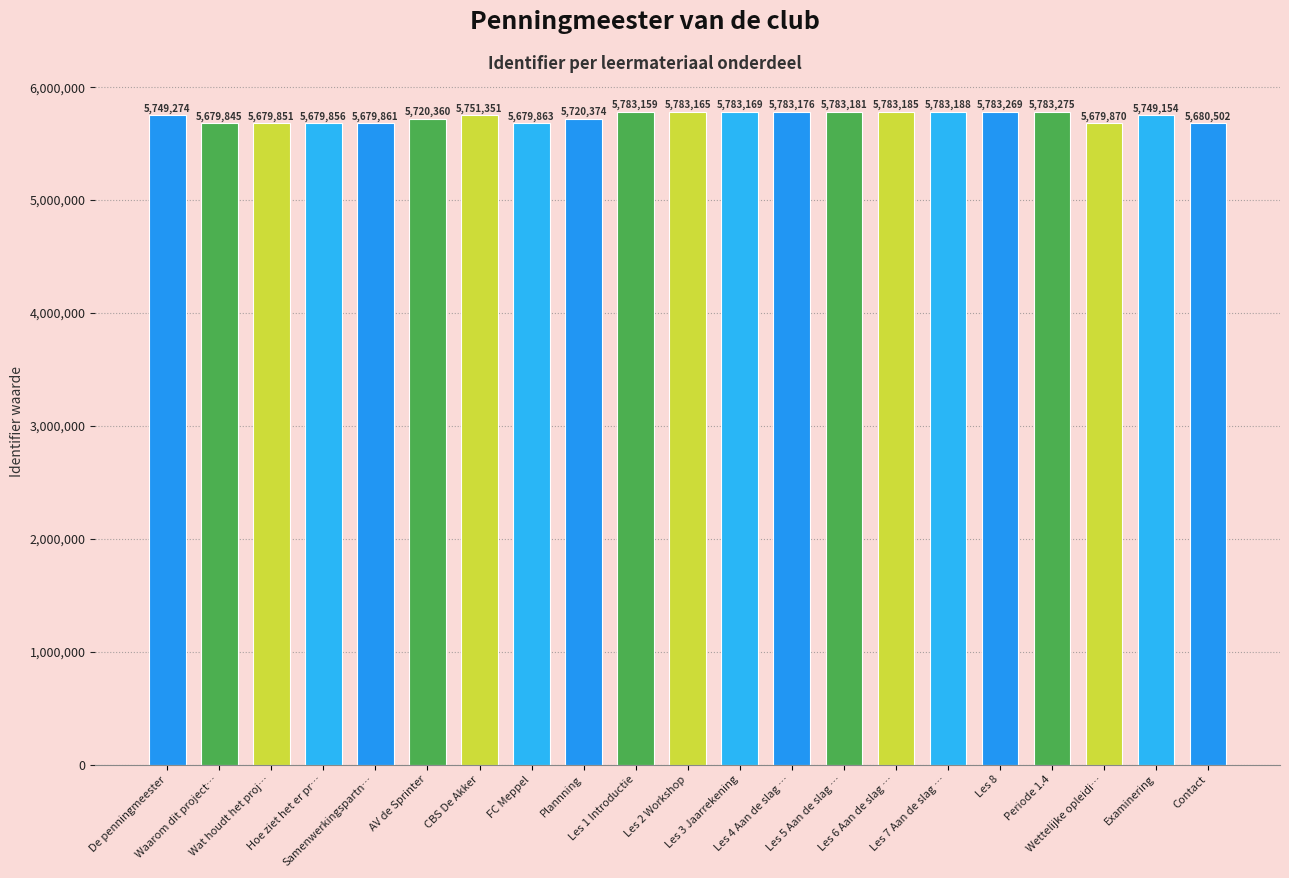

Rank the categories by value from lowest to highest.

Waarom dit project…, Wat houdt het proj…, Hoe ziet het er pr…, Samenwerkingspartn…, FC Meppel, Wettelijke opleidi…, Contact, AV de Sprinter, Plannning, Examinering, De penningmeester, CBS De Akker, Les 1 Introductie, Les 2 Workshop, Les 3 Jaarrekening, Les 4 Aan de slag …, Les 5 Aan de slag …, Les 6 Aan de slag …, Les 7 Aan de slag …, Les 8, Periode 1.4